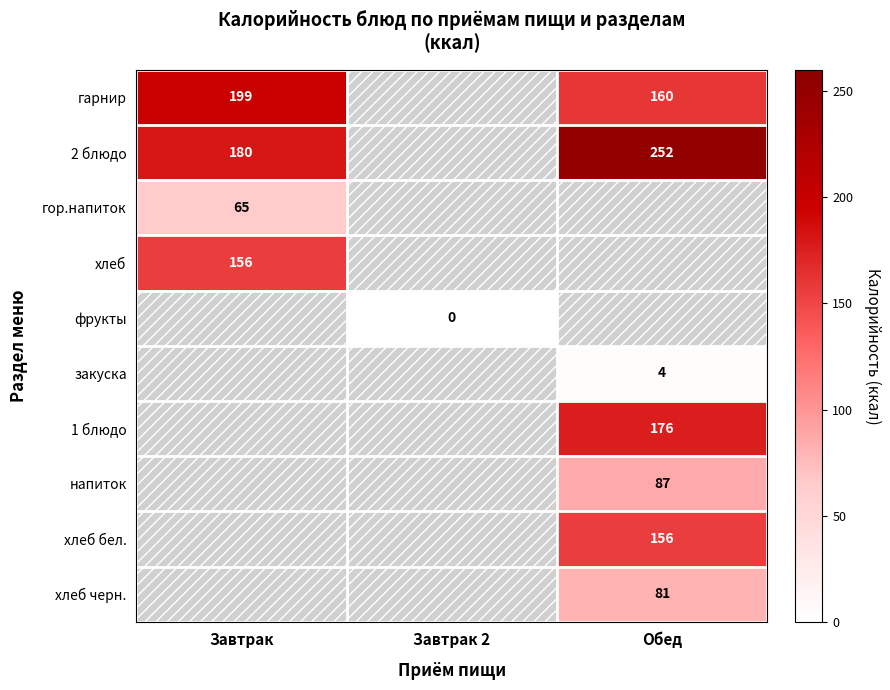

Is it true that хлеб equals 228 at Завтрак?

False